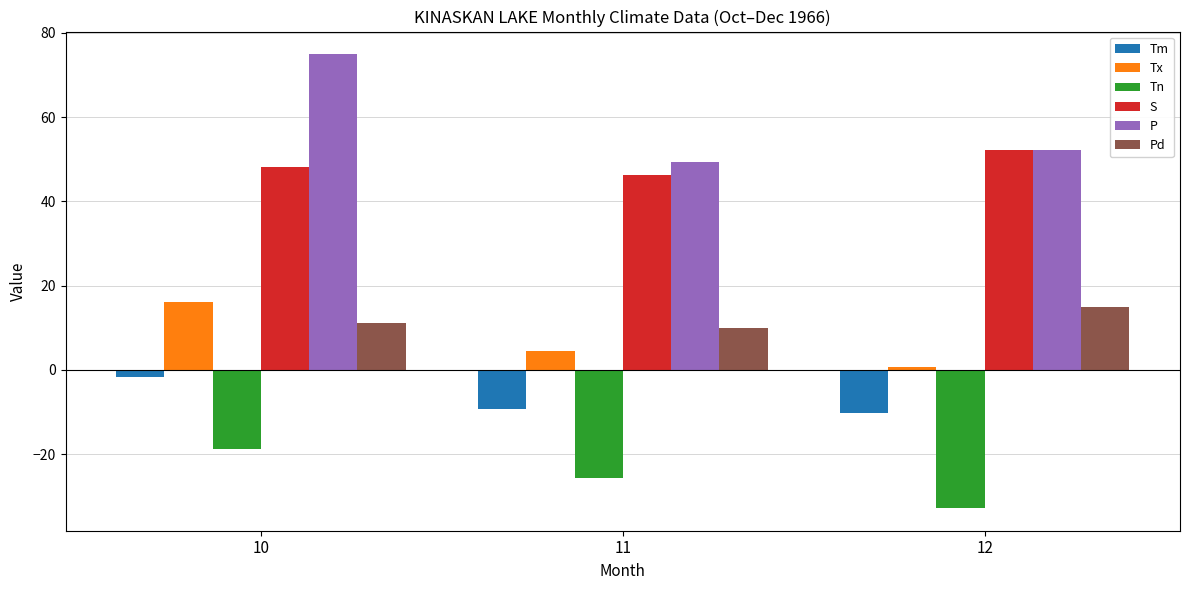

True or false: Tm has a value of -1.8 at 10.

True